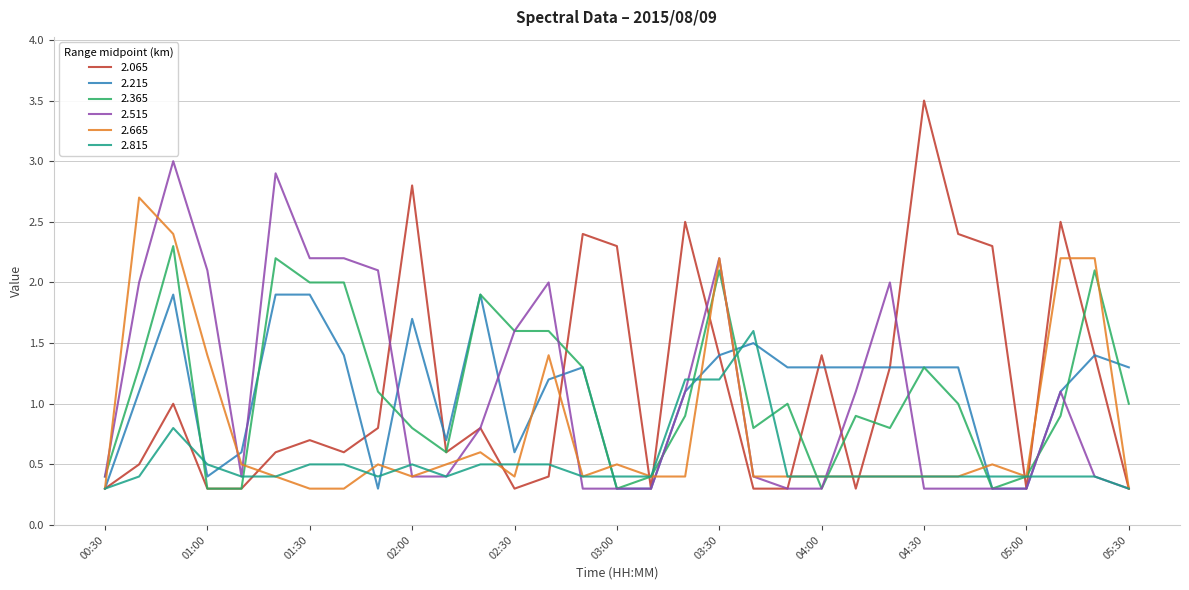

What is the difference between the maximum and minimum values in the 2.515 series?

2.7